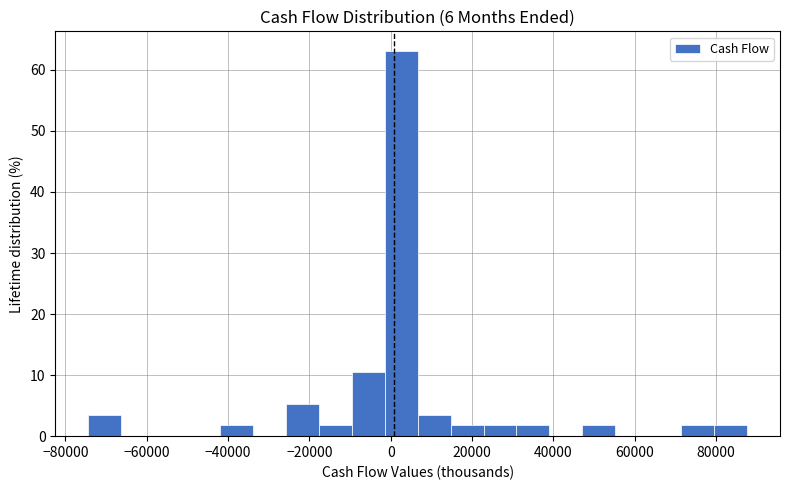

Reading left to right, transcribe this chart: for each bar, give the range it covers on the x-axis and its height. Neither the bar edges nor the heights are printed on the chart, so give them approximately, as read against the axes.

-74000 to -66000: 4
-66000 to -58000: 0
-58000 to -50000: 0
-50000 to -42000: 0
-42000 to -34000: 2
-34000 to -26000: 0
-26000 to -18000: 5
-18000 to -10000: 2
-10000 to -2000: 11
-2000 to 6000: 63
6000 to 14000: 4
14000 to 22000: 2
22000 to 30000: 2
30000 to 40000: 2
40000 to 48000: 0
48000 to 56000: 2
56000 to 64000: 0
64000 to 72000: 0
72000 to 80000: 2
80000 to 88000: 2